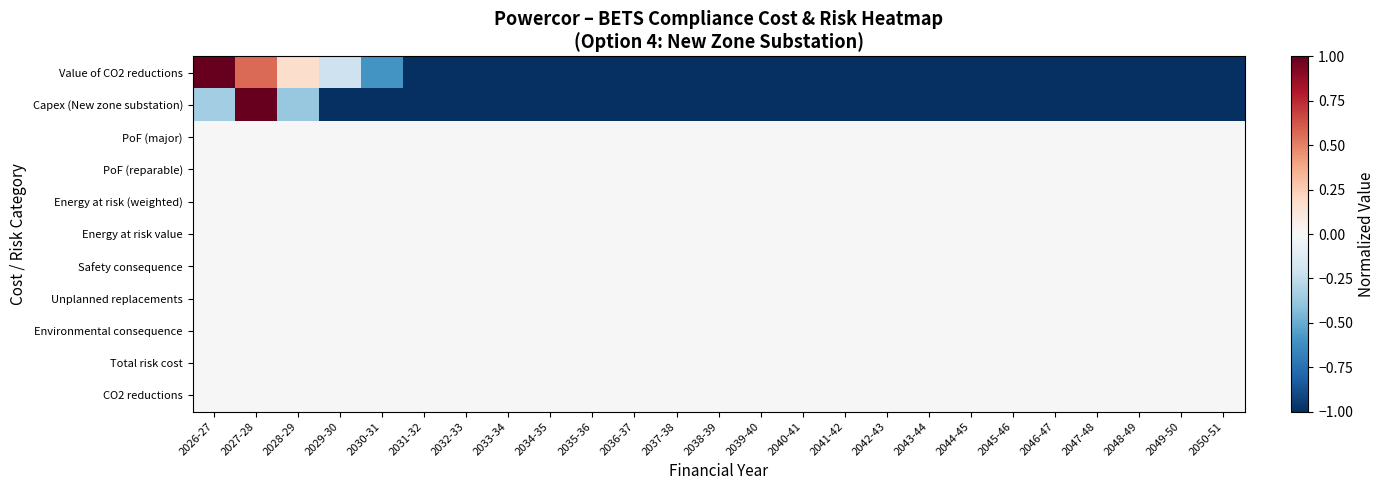

At which category is the sum across all series the highest?

2027-28